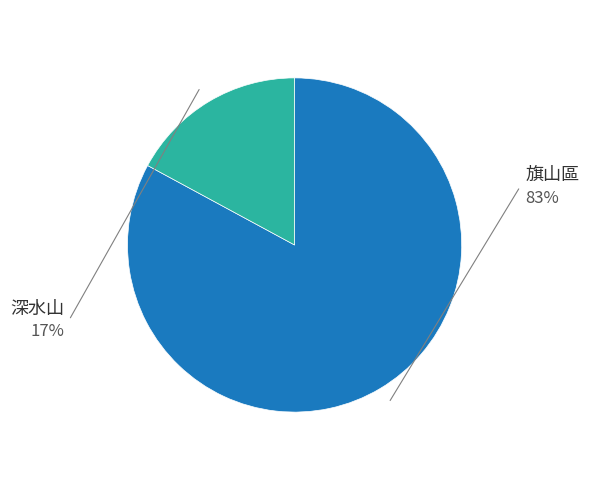

Is there a majority slice in this chart?

Yes